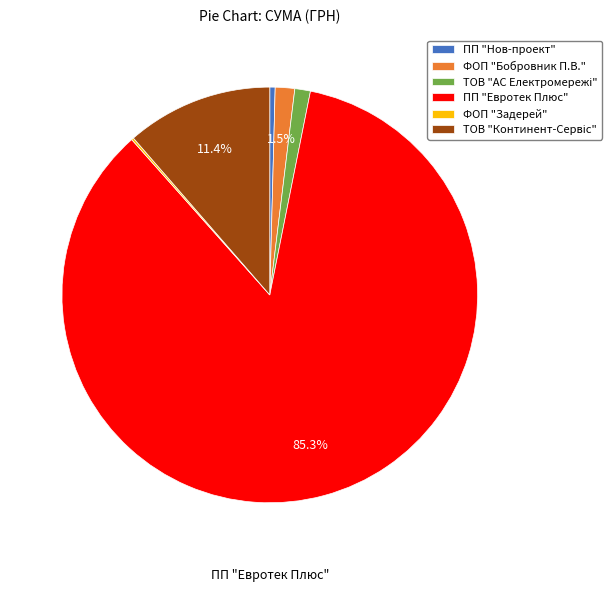

Is there any slice that represents more than half of the pie?

Yes